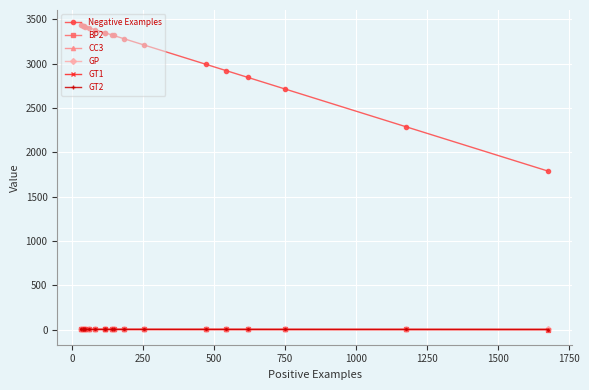

Which series ends up on top after the final intersection of GT1 and BP2?

GT1